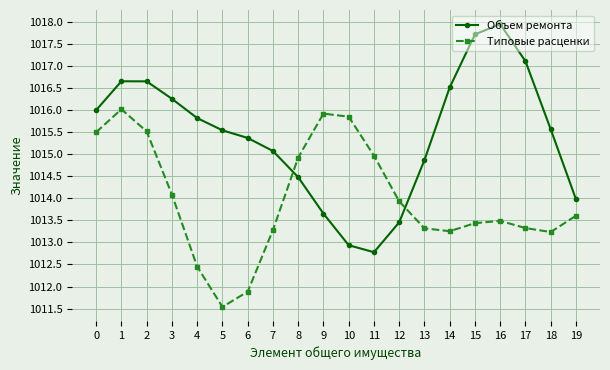

Where is the first local maximum for Типовые расценки?

1